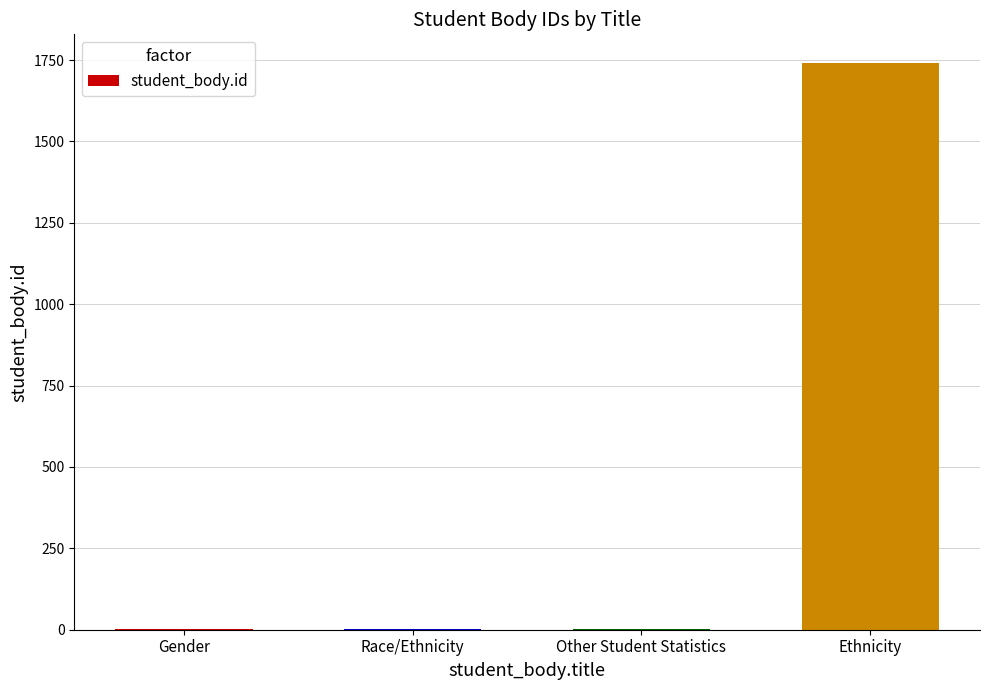

What is the sum of all values?

1748